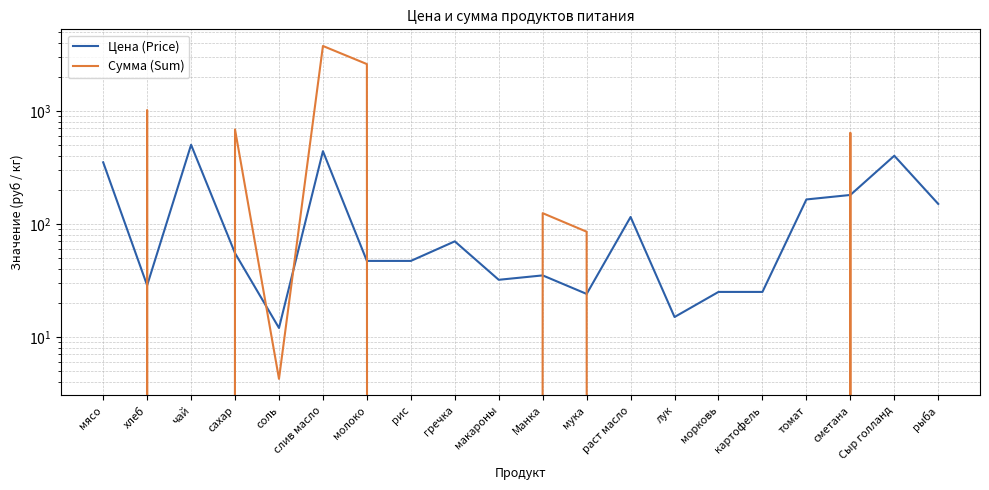

Which has a higher value, сахар or лук?

сахар